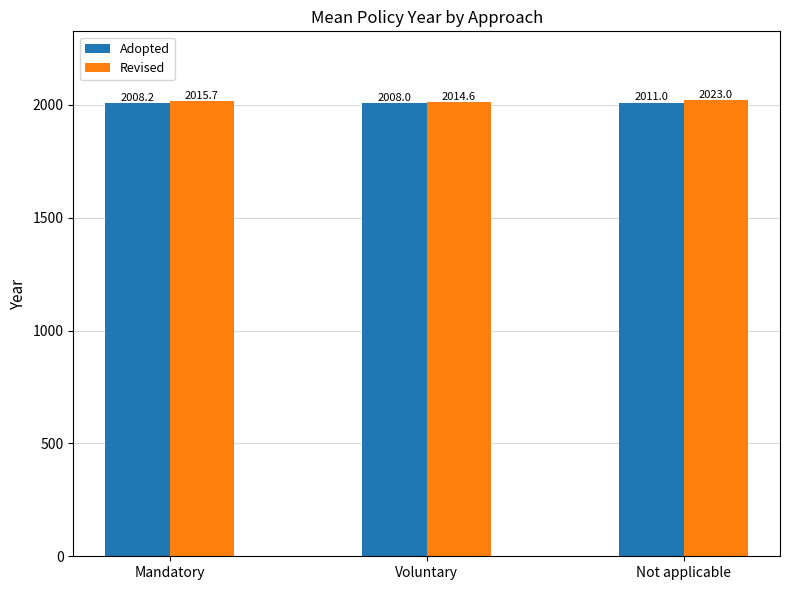

Is it true that Revised equals 3431.2 at Voluntary?

False